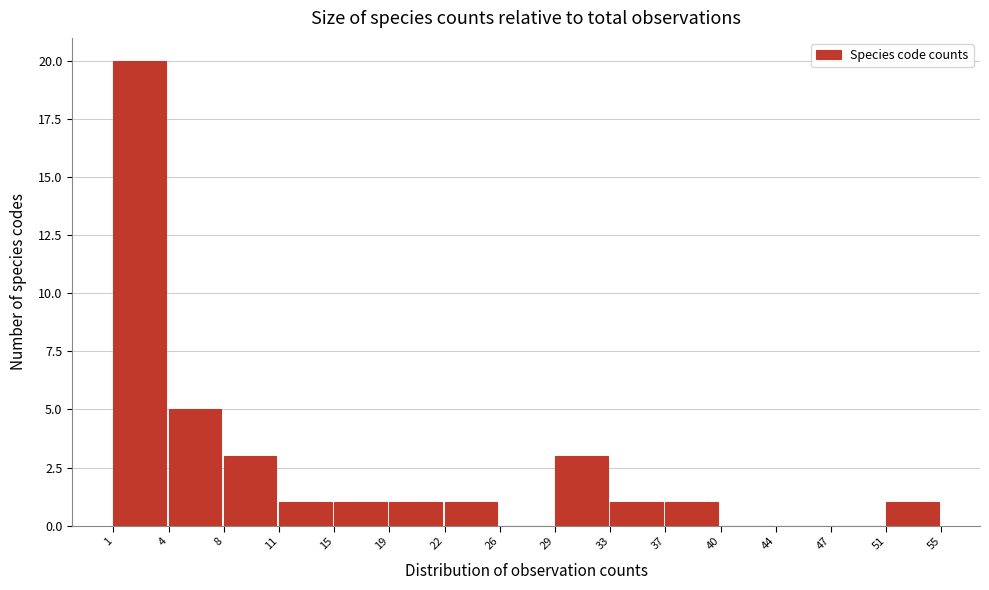

Reading left to right, transcribe all the data shown in this chart.

1=20	4=5	8=3	11=1	15=1	19=1	22=1	26=0	29=3	33=1	37=1	40=0	44=0	47=0	51=1